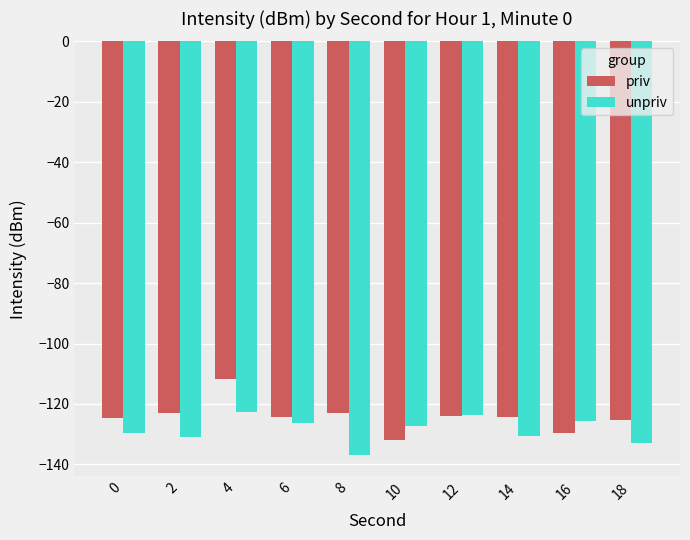

What is the difference between the maximum and minimum values in the priv series?

20.0